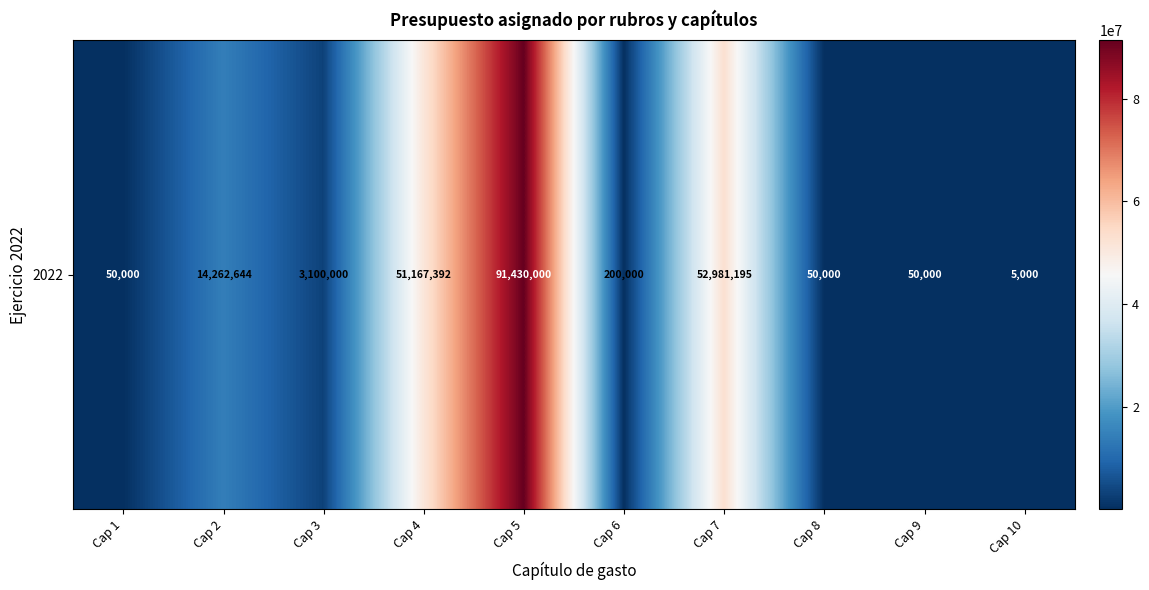

At which category does the chart reach its peak across all series?

Cap 5